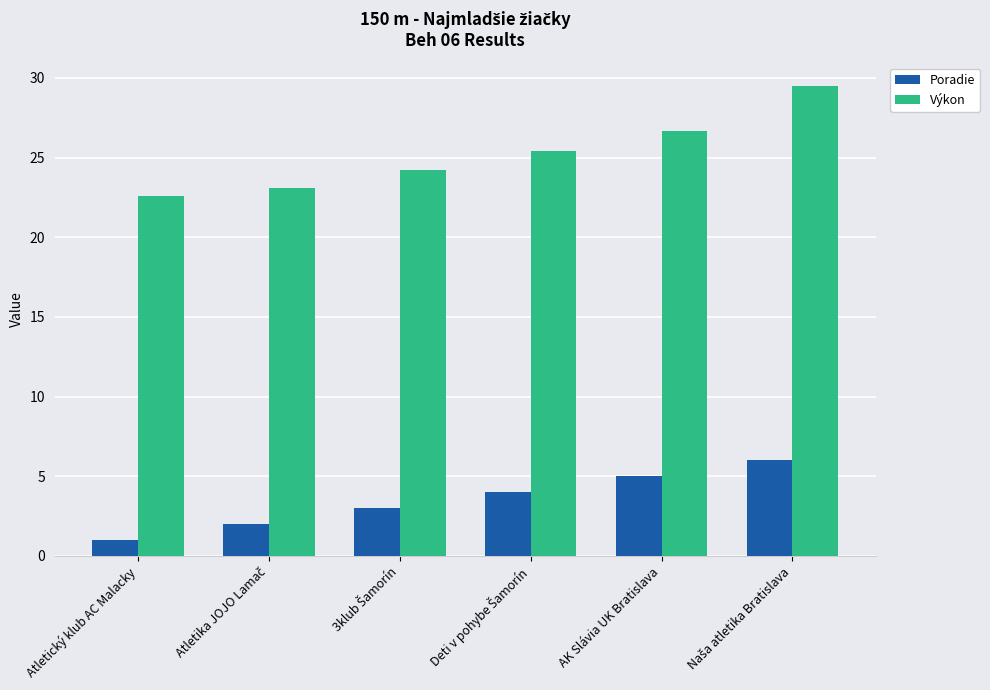

What is the average value of the Výkon series?

25.2